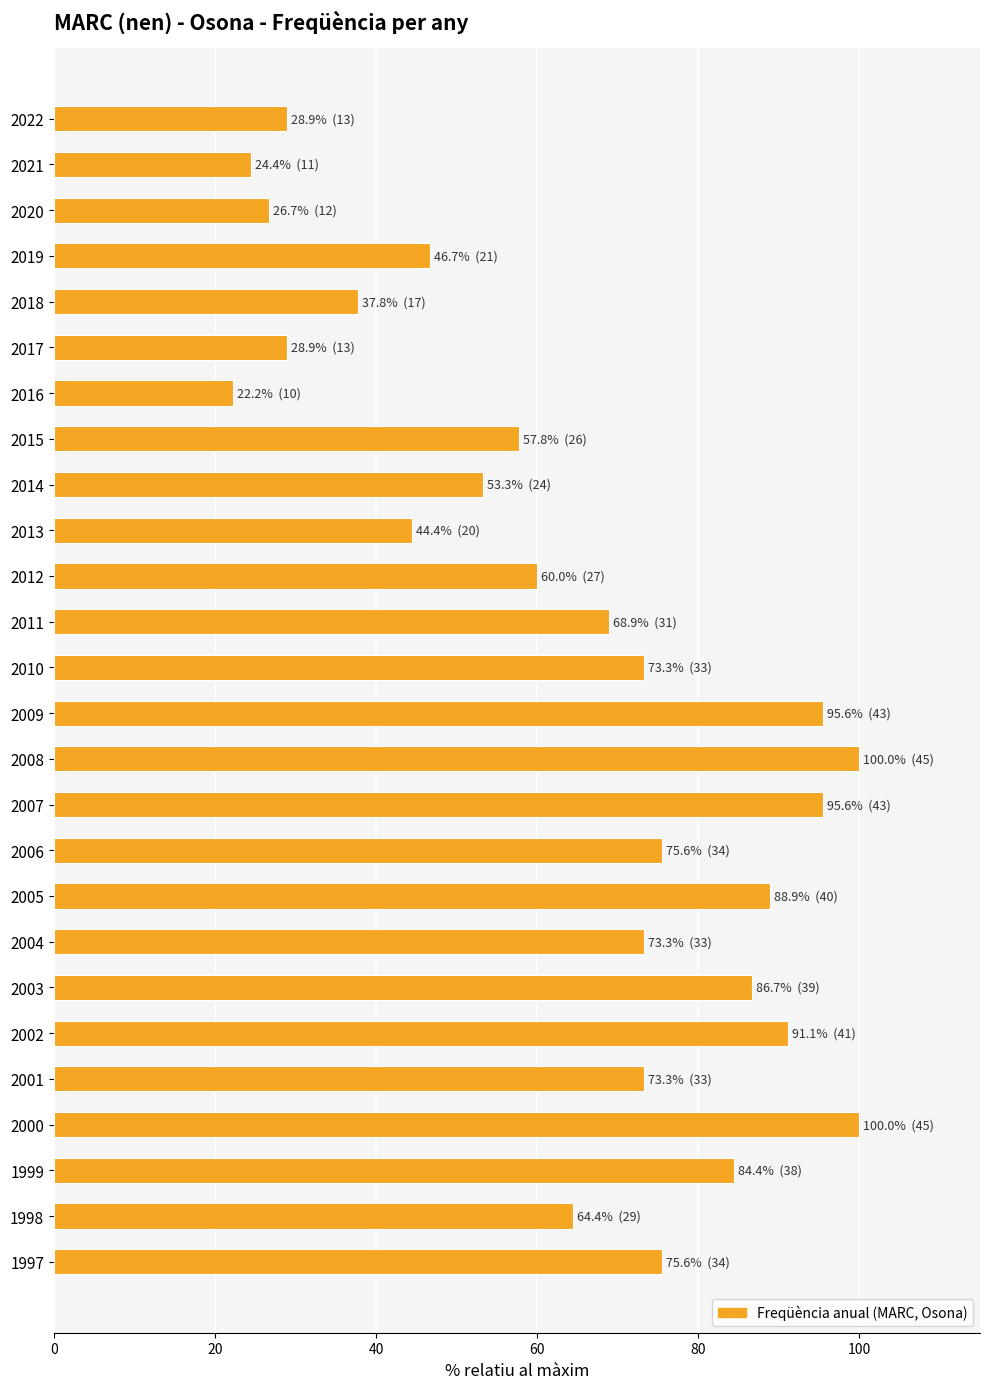

What is the value of the 7th bar from the top?

22.2